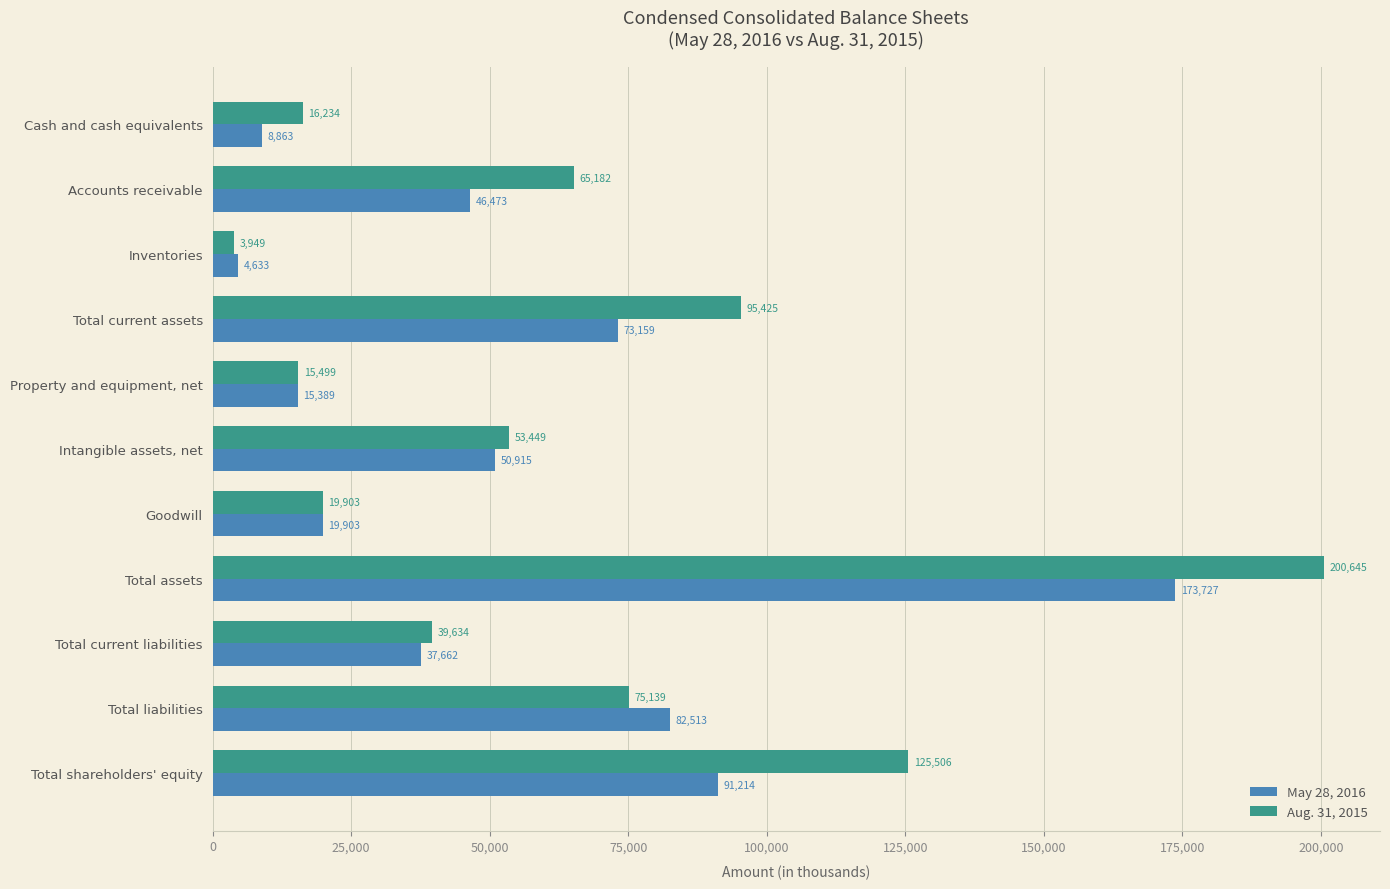

List the labels in order of May 28, 2016 value, largest first.

Total assets, Total shareholders' equity, Total liabilities, Total current assets, Intangible assets, net, Accounts receivable, Total current liabilities, Goodwill, Property and equipment, net, Cash and cash equivalents, Inventories